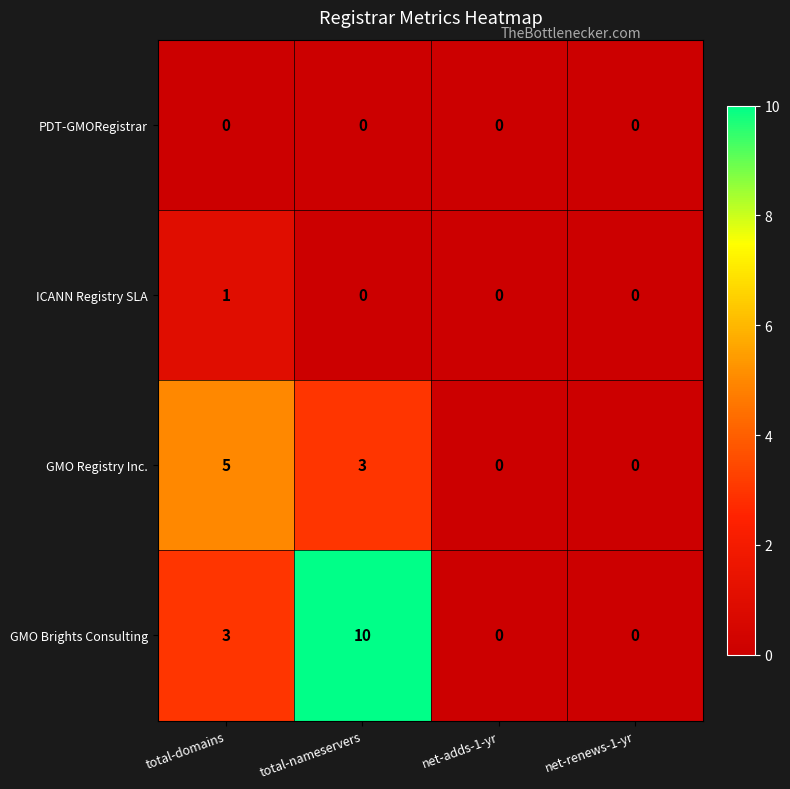

Which category has the highest value across all series?

total-nameservers